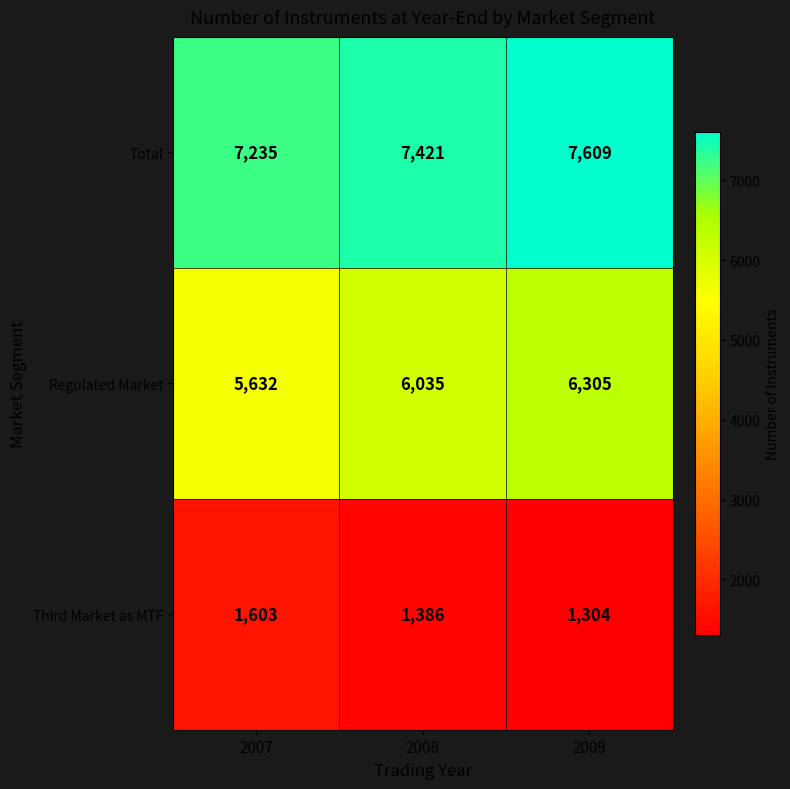

True or false: Regulated Market has a value of 2669 at 2009.

False